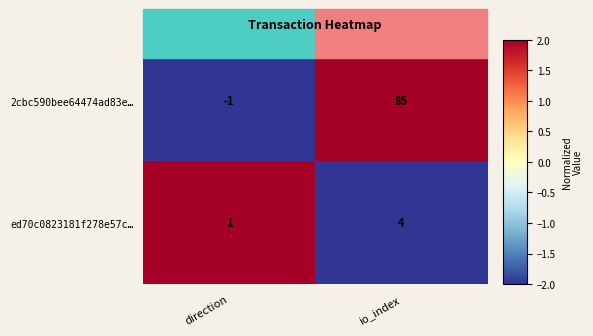

What is the smallest value displayed?

-1